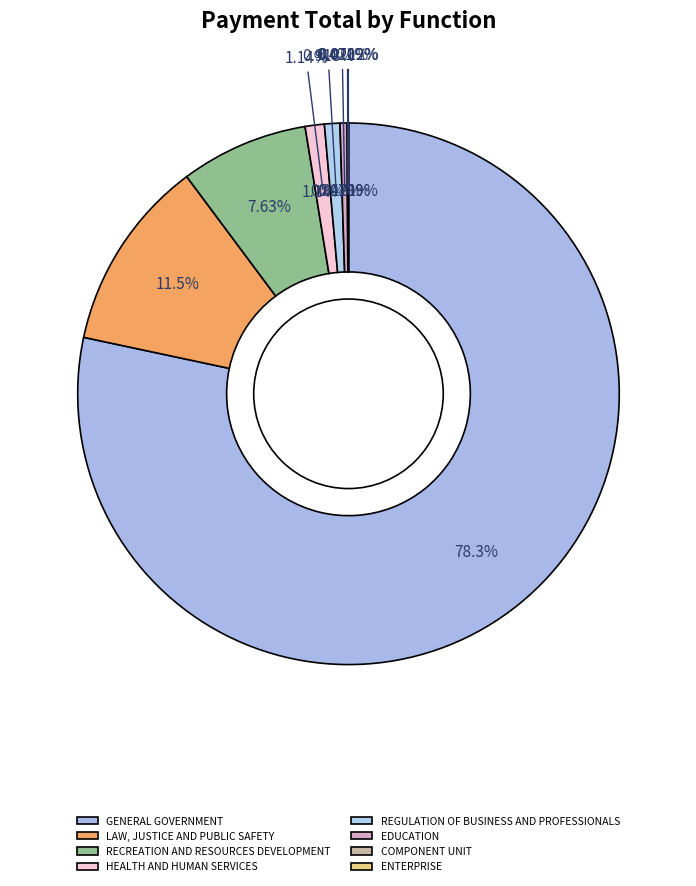

True or false: GENERAL GOVERNMENT accounts for 78% of the total.

True